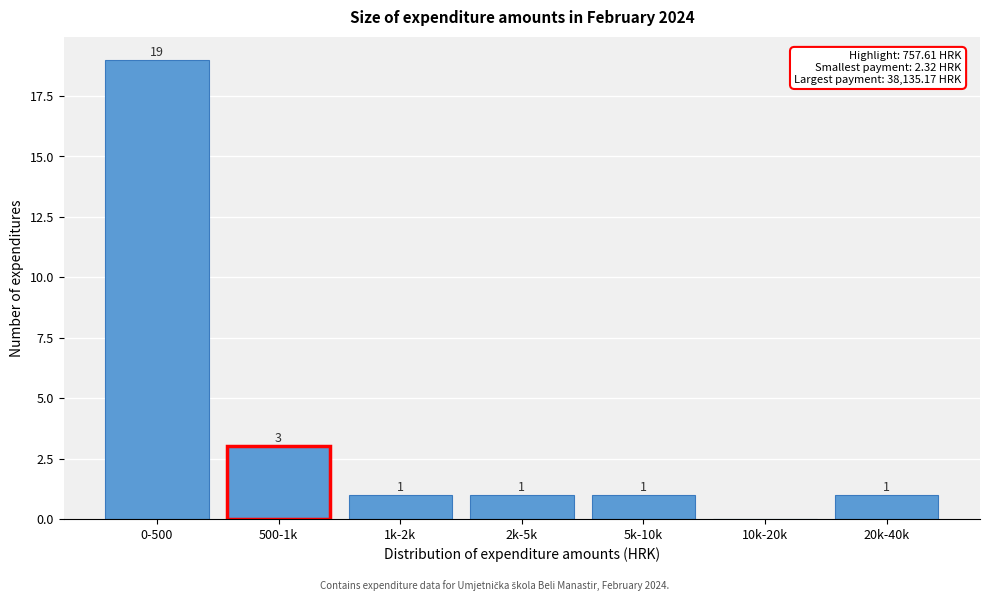

Reading left to right, what are all the values shown in this chart?

0-500=19	500-1k=3	1k-2k=1	2k-5k=1	5k-10k=1	10k-20k=0	20k-40k=1